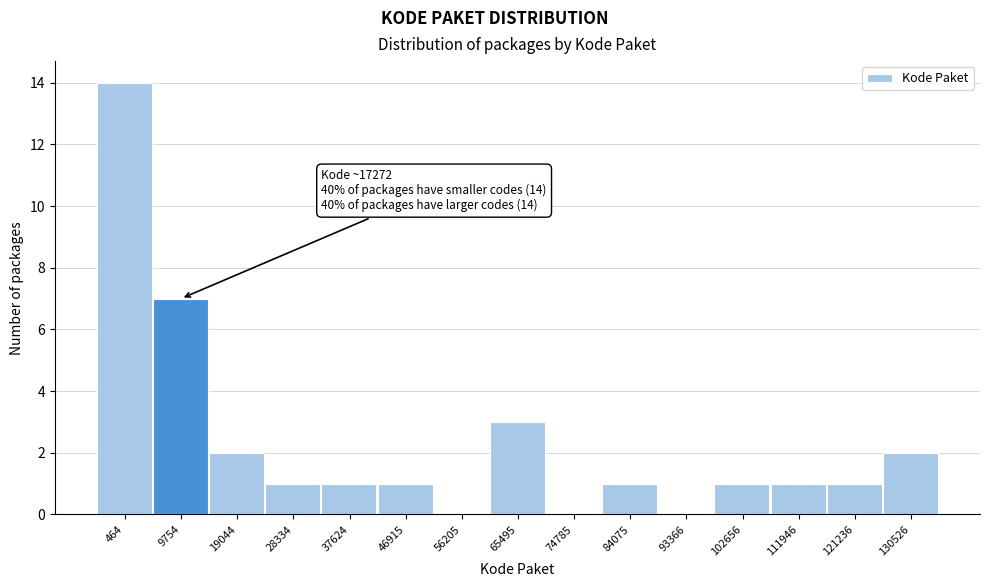

Reading left to right, transcribe all the data shown in this chart.

464=14	9754=7	19044=2	28334=1	37624=1	46915=1	56205=0	65495=3	74785=0	84075=1	93366=0	102656=1	111946=1	121236=1	130526=2